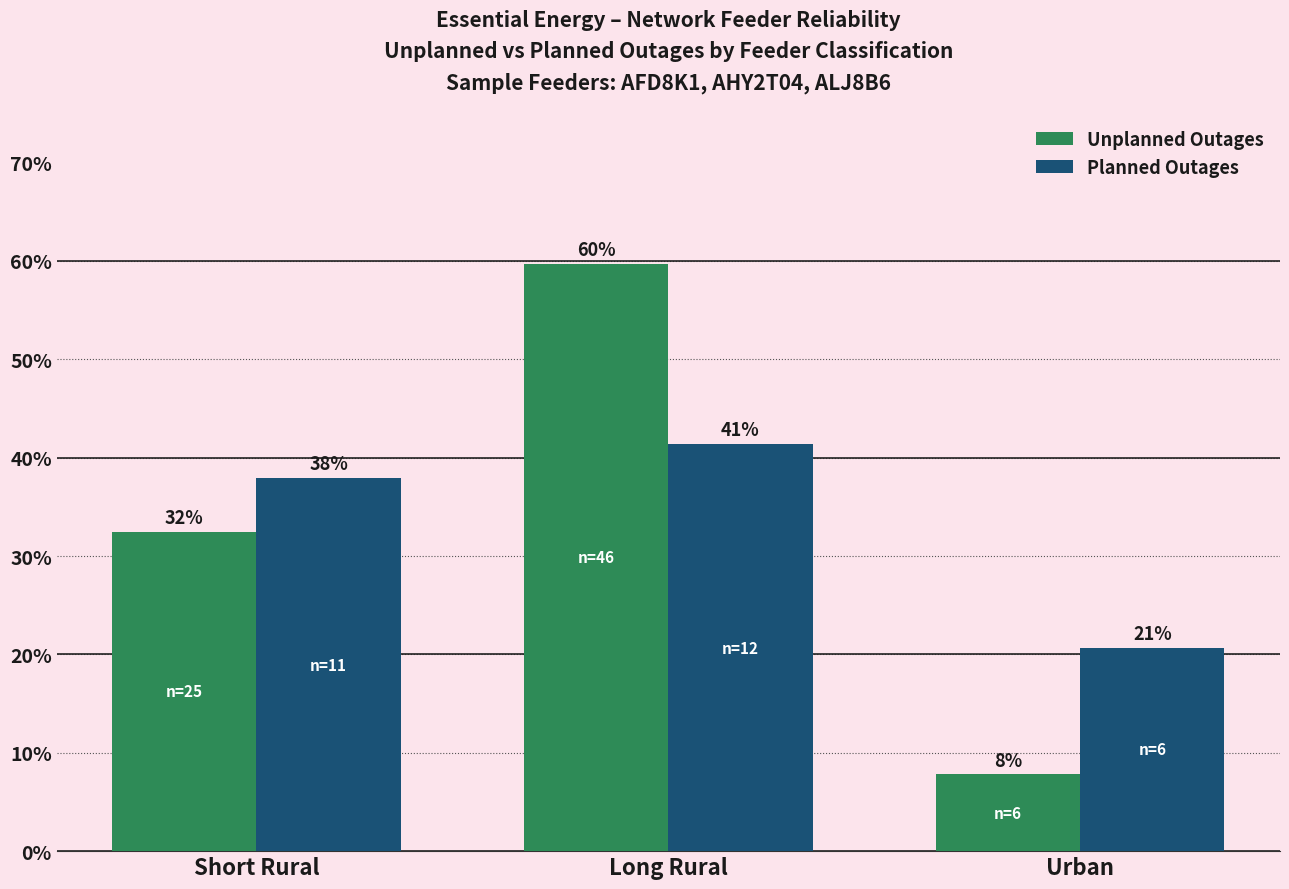

What is the value of the Unplanned Outages bar at the 2nd from the left?

59.7